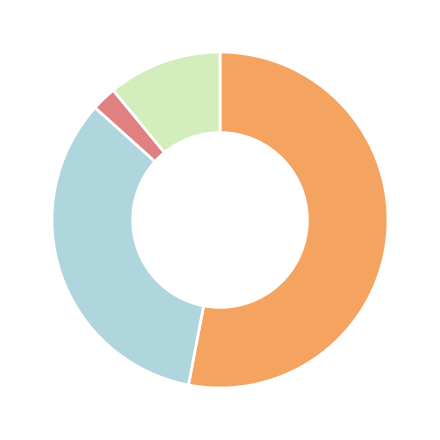

Does any single category account for the majority?

Yes